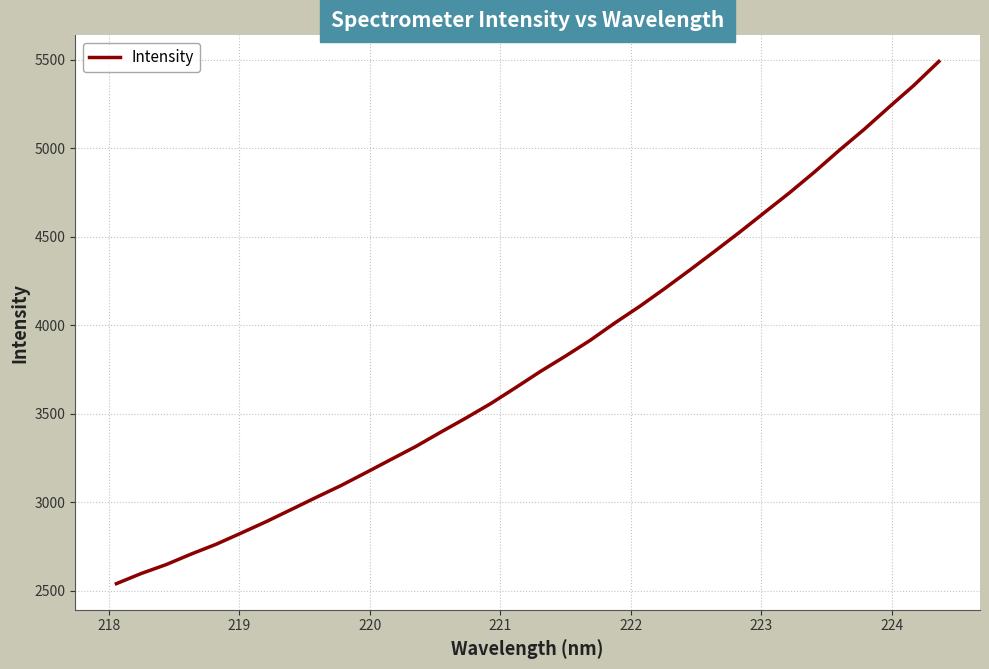

Reading left to right, what are all the values shown in this chart?

2539.5	2597.2	2647.6	2707.0	2762.4	2825.6	2889.7	2958.0	3026.7	3093.8	3166.8	3240.9	3314.7	3395.6	3474.5	3556.7	3646.7	3738.8	3825.1	3915.0	4014.2	4108.1	4208.6	4312.3	4418.6	4526.3	4637.7	4748.7	4865.8	4989.0	5107.4	5233.1	5356.6	5491.0